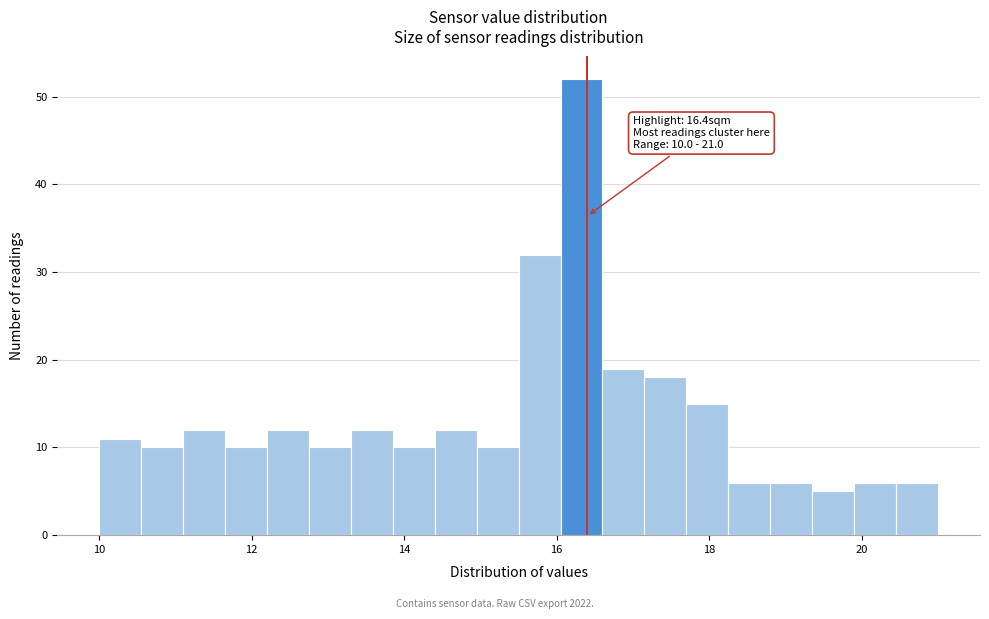

Read against the x-axis, roughly where is the centre of the tallest bar?

16.4